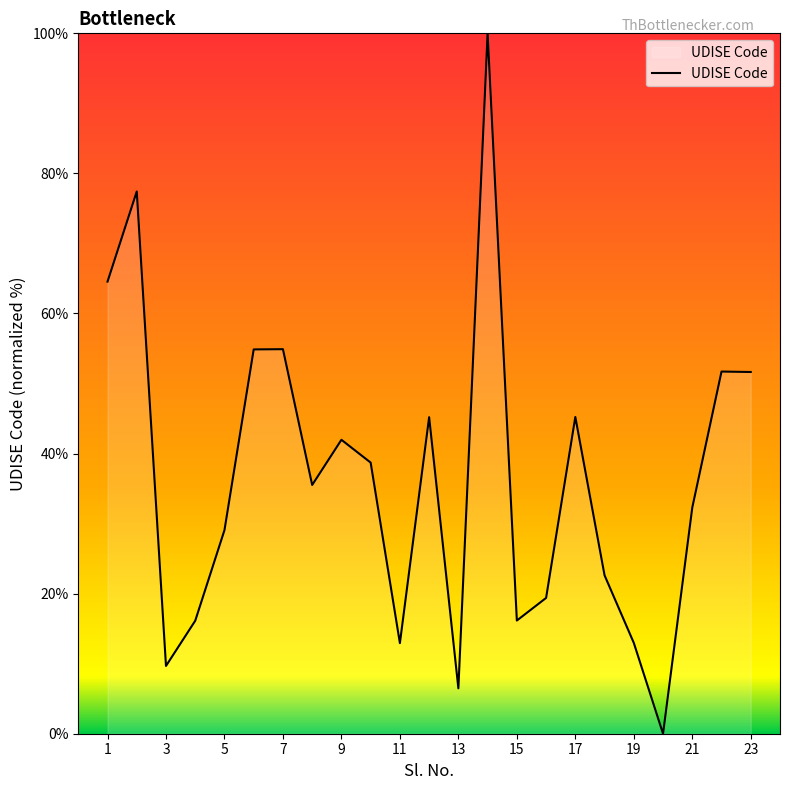

What is the difference between the maximum and minimum values?

100.0